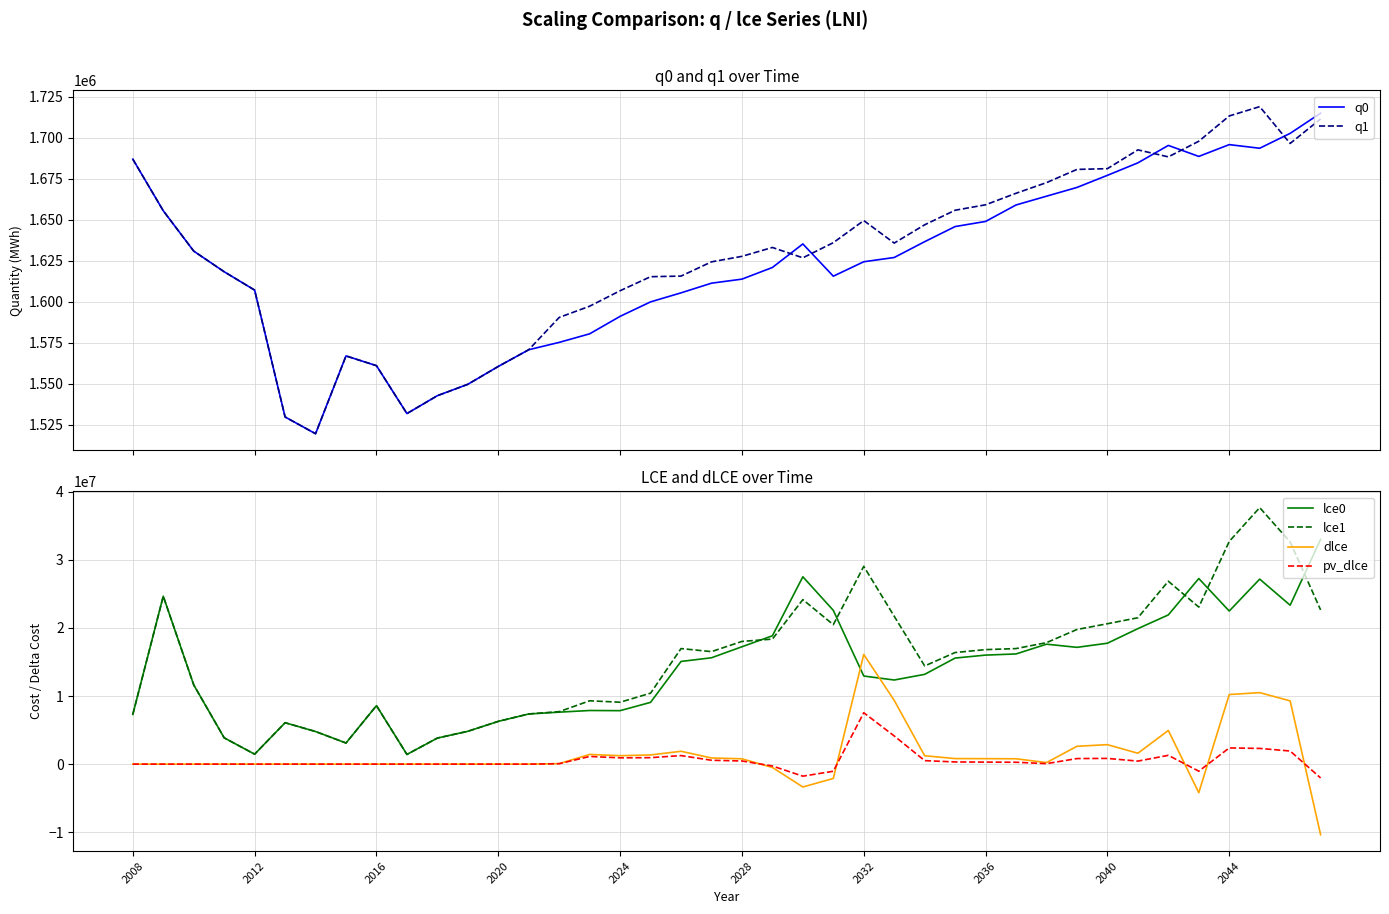

What are all the series names shown in the legend?

q0, q1, lce0, lce1, dlce, pv_dlce